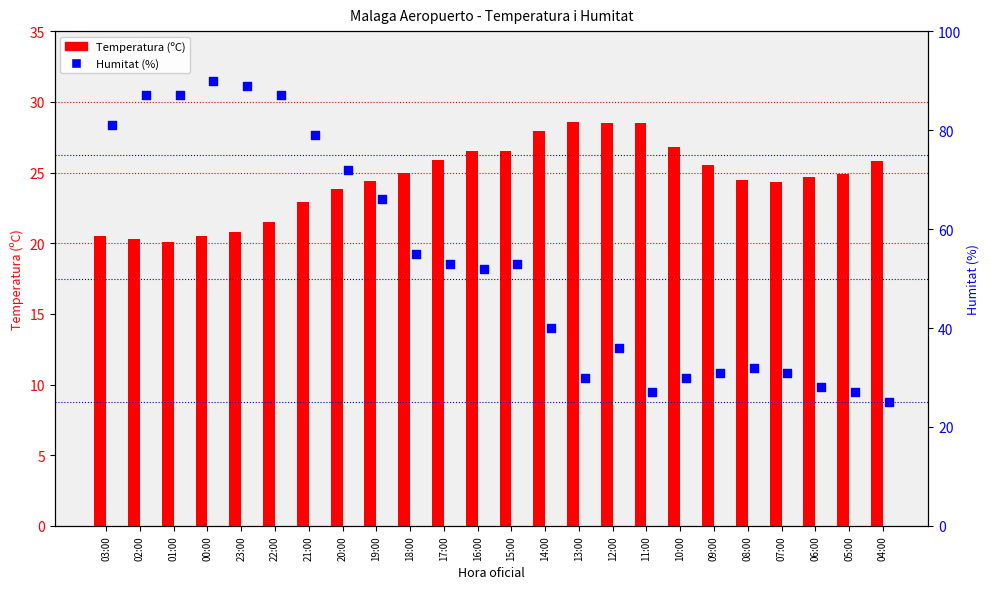

At which category is the sum across all series the highest?

00:00